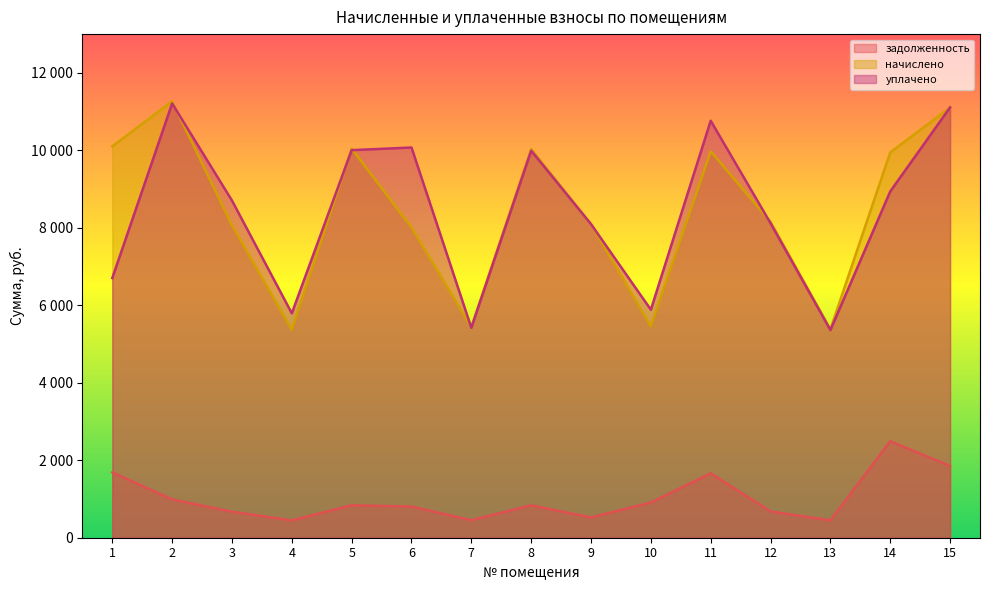

Reading left to right, extract all data points from this chart.

задолженность: 1686.9	988.4	672.1	447.3	837.2	804.2	452.2	836.0	523.6	909.0	1662.5	678.6	448.0	2490.3	1851.4
начислено: 10103.8	11266.3	8065.8	5367.6	10046.4	8008.4	5439.4	10032.0	8094.5	5453.8	9974.6	8152.0	5382.0	9946.0	11108.4
уплачено: 6703.2	11210.0	8704.2	5792.5	10004.4	10073.2	5418.4	9990.1	8094.5	5885.3	10764.0	8117.9	5359.5	8939.5	11108.4